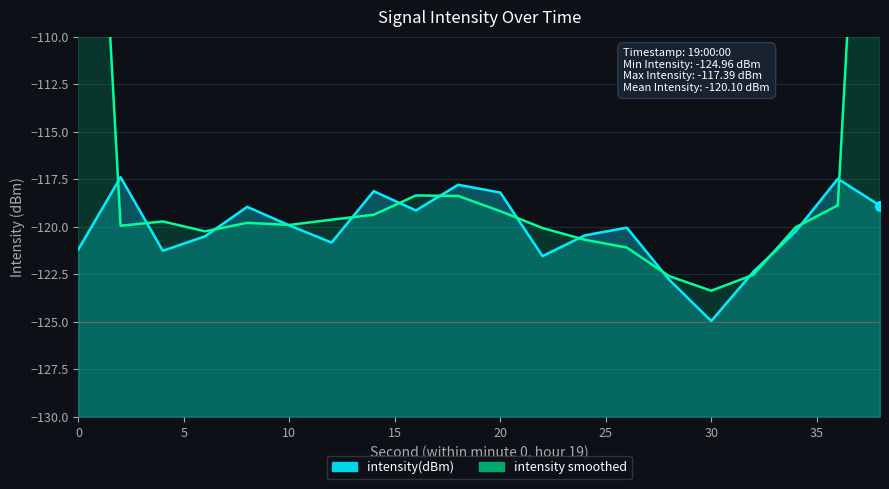

The value at 8 is -163.9. True or false?

False